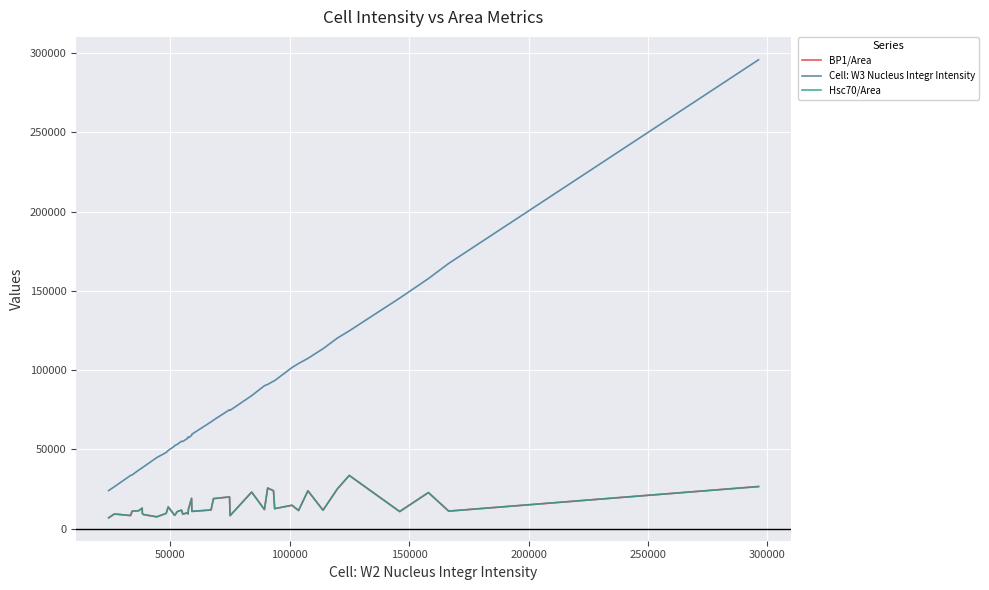

True or false: Cell: W3 Nucleus Integr Intensity and Hsc70/Area intersect in this chart.

False